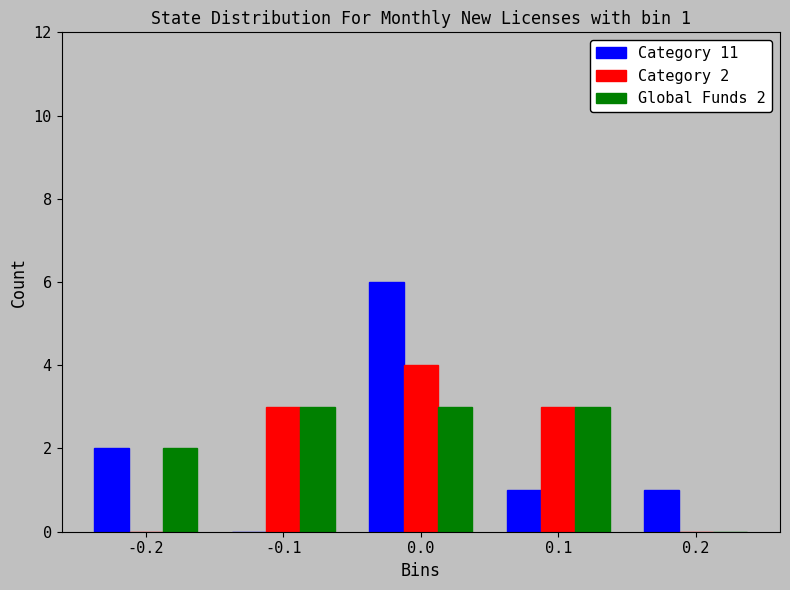

In the Category 2 series, which range on the x-axis has the tallest bar?

-0.05 to 0.05